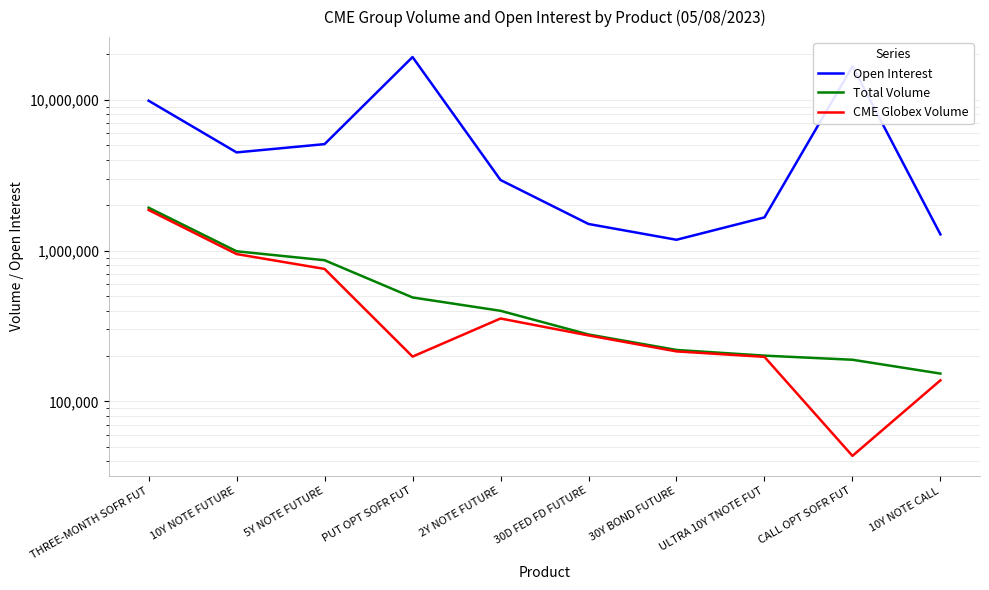

Reading left to right, list all the values displayed in this chart.

Open Interest: THREE-MONTH SOFR FUT=9875714	10Y NOTE FUTURE=4483180	5Y NOTE FUTURE=5087329	PUT OPT SOFR FUT=19234923	2Y NOTE FUTURE=2940835	30D FED FD FUTURE=1502826	30Y BOND FUTURE=1180866	ULTRA 10Y TNOTE FUT=1661432	CALL OPT SOFR FUT=16671214	10Y NOTE CALL=1282299
Total Volume: THREE-MONTH SOFR FUT=1927491	10Y NOTE FUTURE=990345	5Y NOTE FUTURE=863957	PUT OPT SOFR FUT=489265	2Y NOTE FUTURE=399076	30D FED FD FUTURE=278014	30Y BOND FUTURE=219493	ULTRA 10Y TNOTE FUT=201239	CALL OPT SOFR FUT=188963	10Y NOTE CALL=153024
CME Globex Volume: THREE-MONTH SOFR FUT=1860463	10Y NOTE FUTURE=949246	5Y NOTE FUTURE=756398	PUT OPT SOFR FUT=198276	2Y NOTE FUTURE=354787	30D FED FD FUTURE=274014	30Y BOND FUTURE=214693	ULTRA 10Y TNOTE FUT=197509	CALL OPT SOFR FUT=43538	10Y NOTE CALL=138024